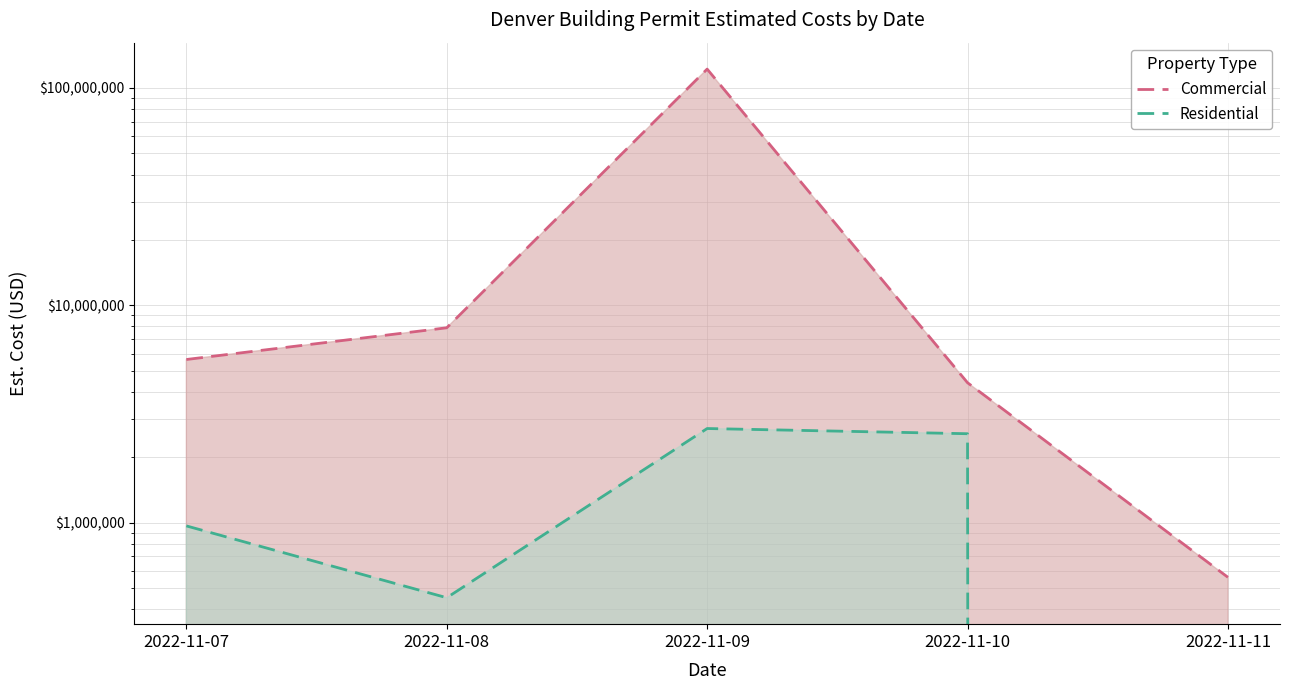

Reading left to right, extract all data points from this chart.

Commercial: 2022-11-07=5638766	2022-11-08=7889445	2022-11-09=122152153	2022-11-10=4409301	2022-11-11=561651
Residential: 2022-11-07=967948	2022-11-08=452299	2022-11-09=2714625	2022-11-10=2569301	2022-11-11=0